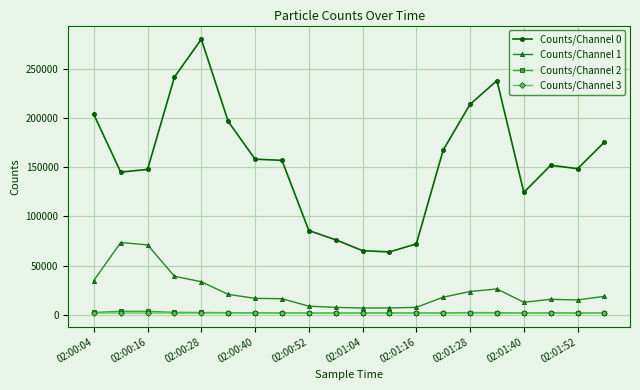

True or false: Counts/Channel 0 and Counts/Channel 2 intersect in this chart.

False